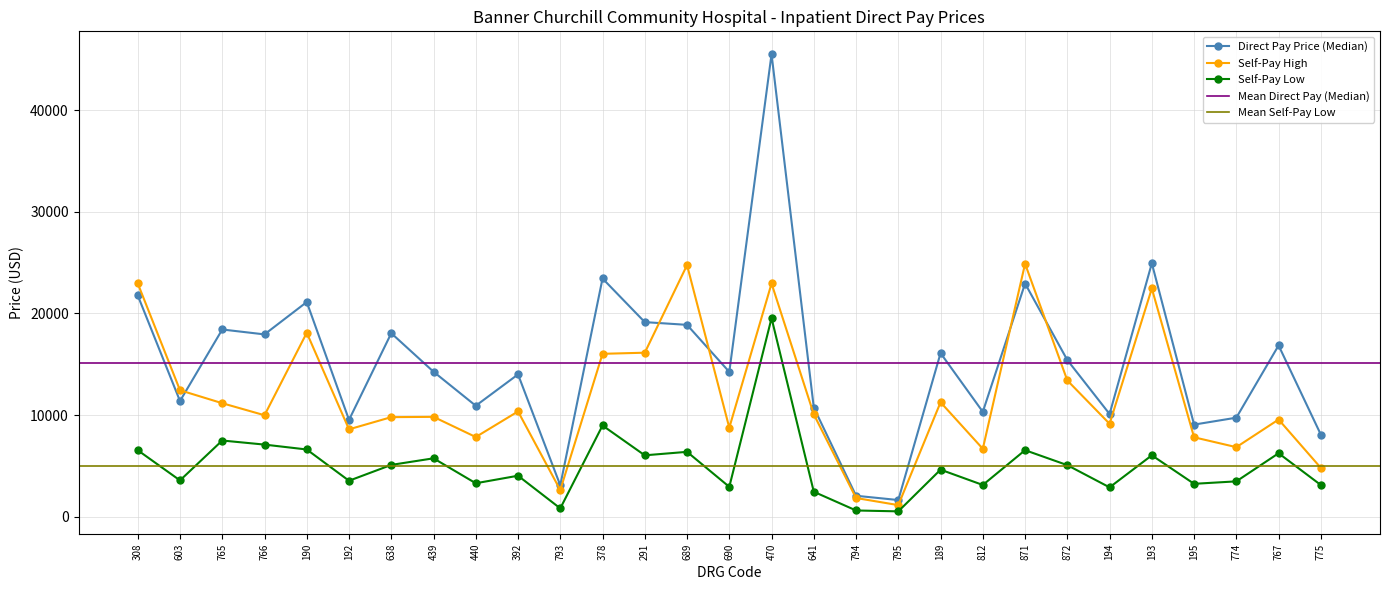

List the labels in order of Self-Pay Low value, largest first.

470, 378, 765, 766, 190, 871, 308, 689, 767, 193, 291, 439, 638, 872, 189, 392, 603, 192, 774, 440, 195, 812, 775, 690, 194, 641, 793, 794, 795